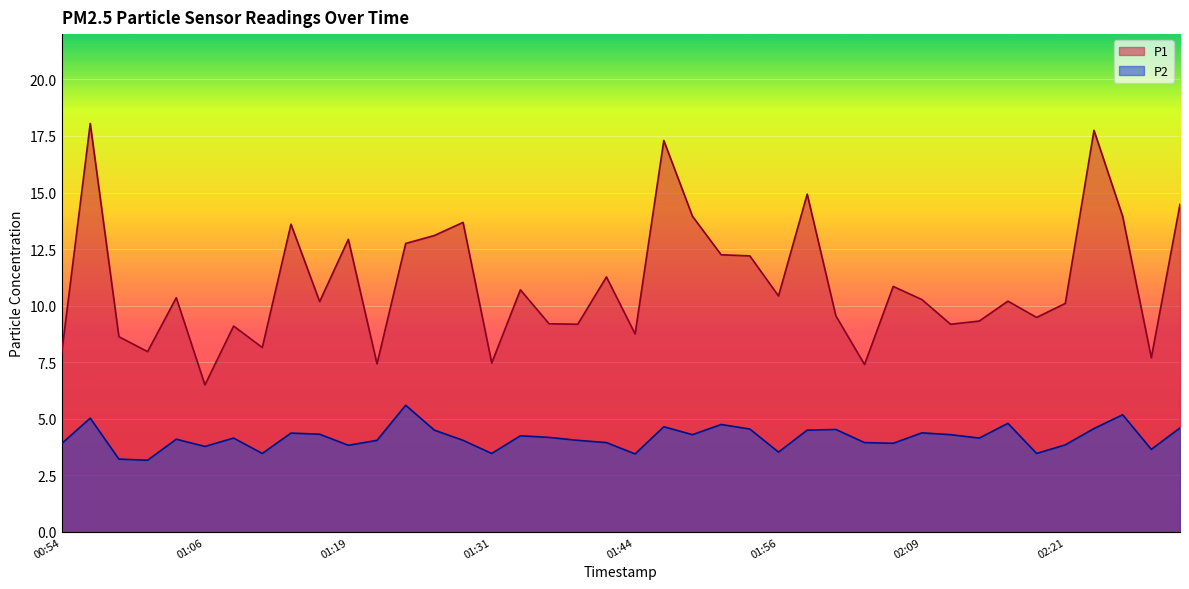

What is the total value across all series at 00:54?

11.8